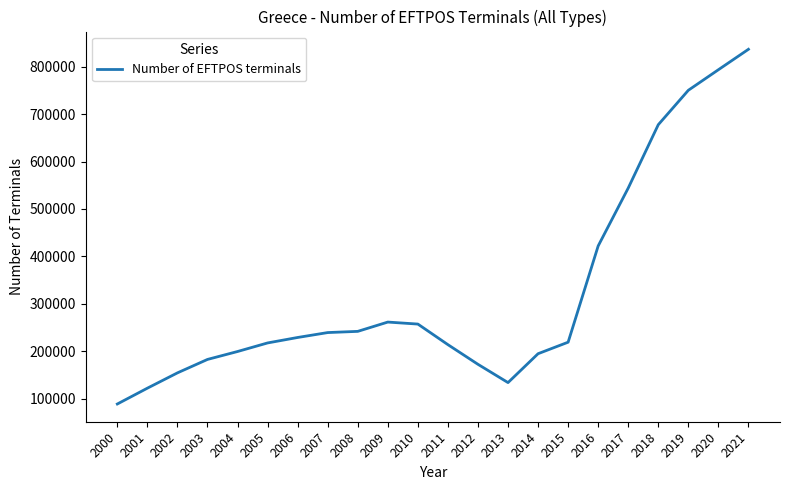

What is the minimum value shown in the chart?

88766